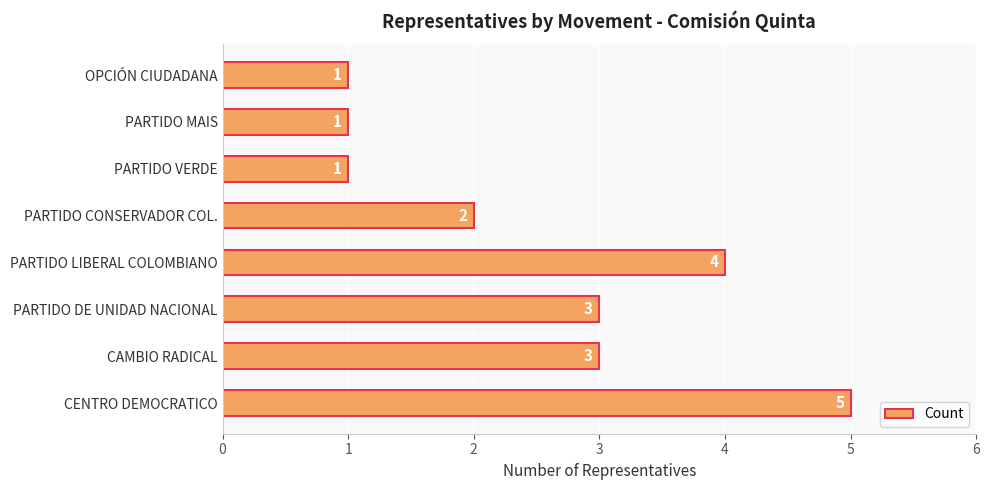

What is the difference between the maximum and second lowest values?

4